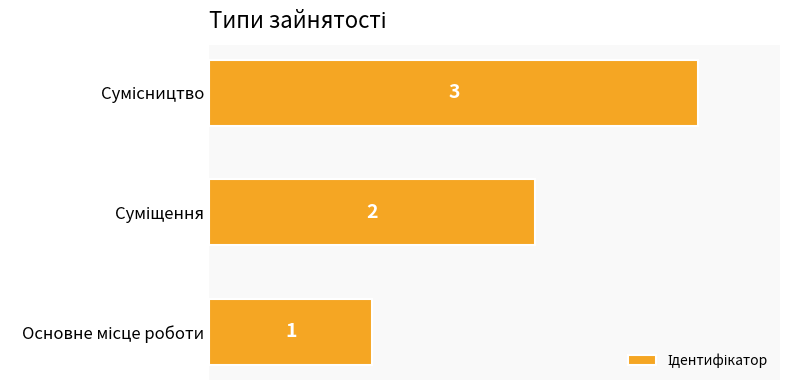

How many series are shown in this chart?

1